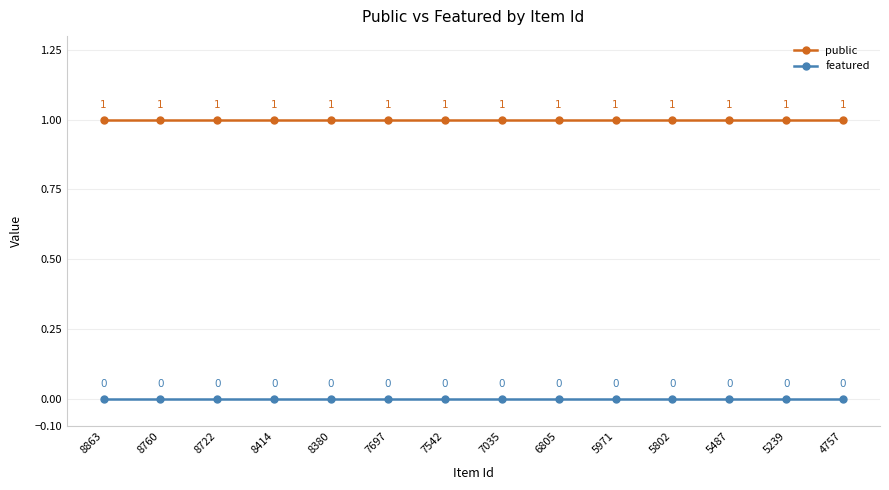

Is this an area chart (filled region under the line)?

No